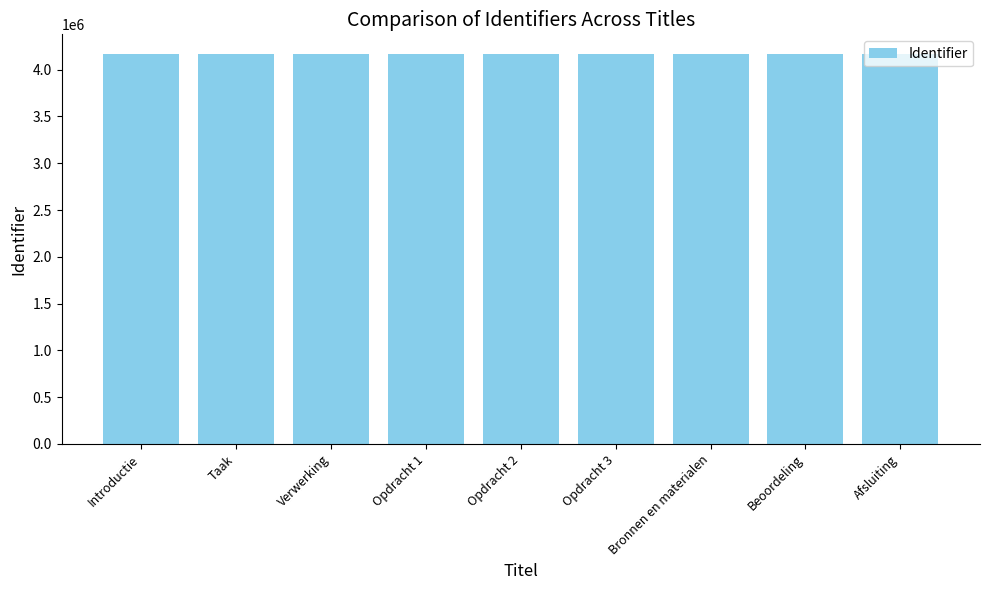

What value does the data have at Opdracht 2, to the nearest 10?

4169220